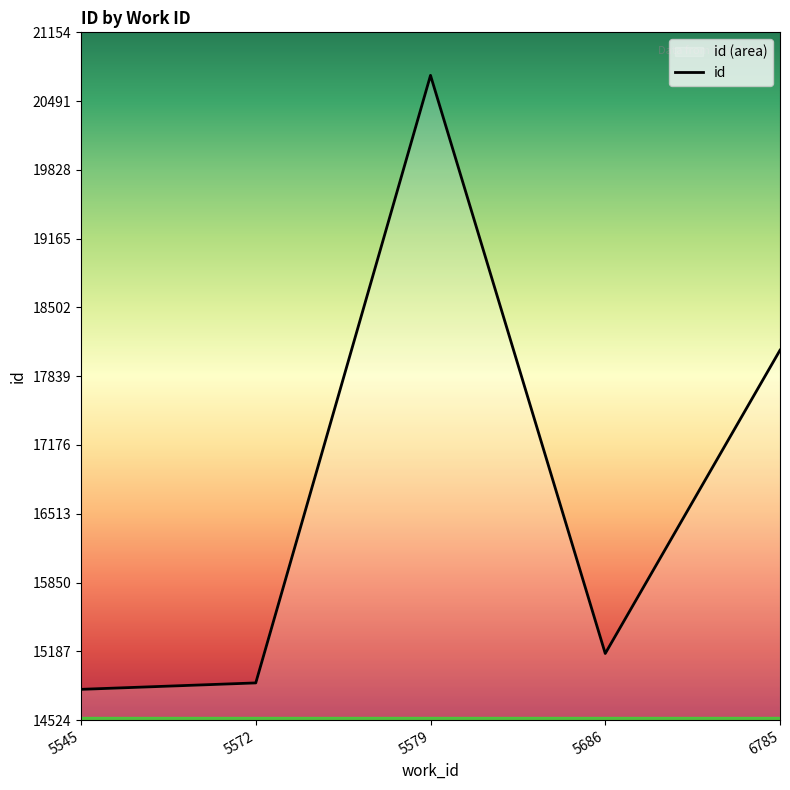

Reading right to left, extract all data points from this chart.

18090.7	15166.5	20740.0	14883.0	14821.0